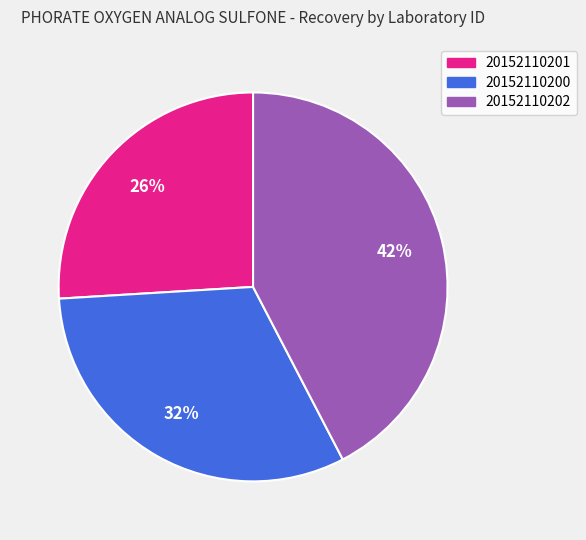

True or false: 20152110200 accounts for 43% of the total.

False